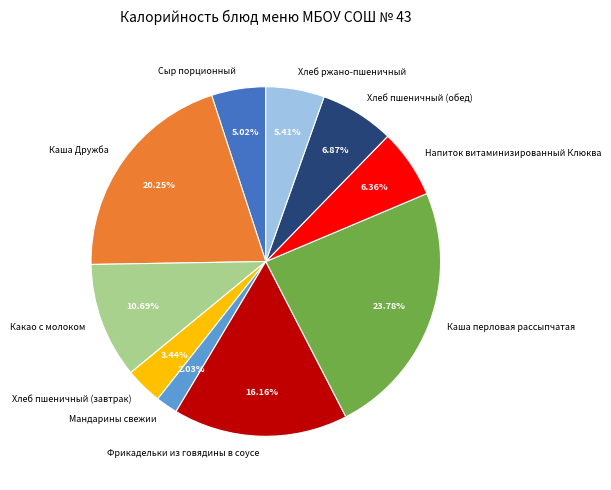

Do Мандарины свежии and Хлеб пшеничный (обед) together represent more than half of the pie?

No